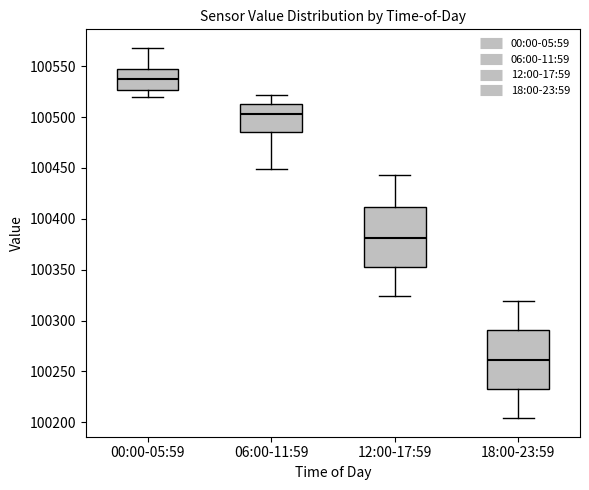

Which box has the highest median line?

00:00-05:59